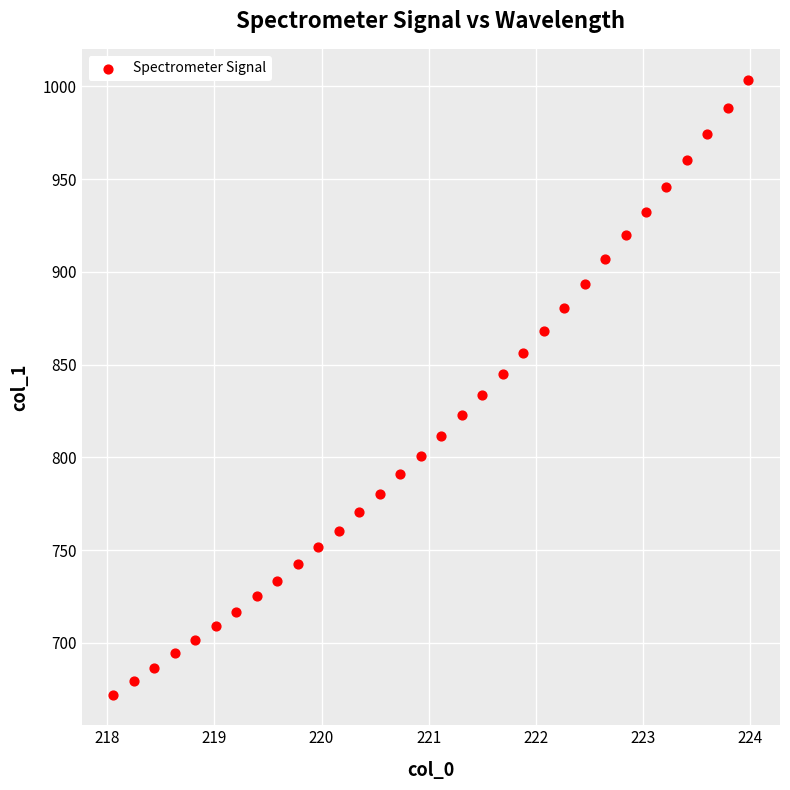

What is the range of X values (max minus min)?

5.9